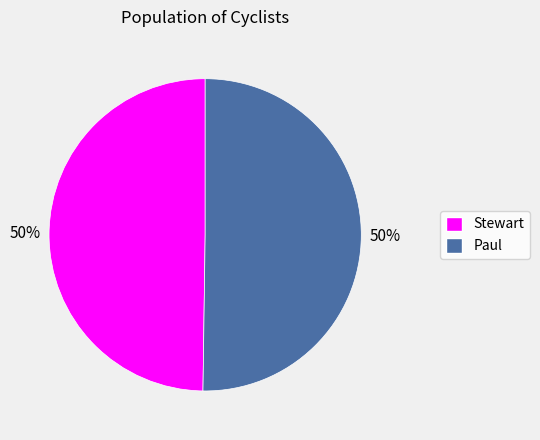

Is it true that Stewart is 50% of the pie?

True